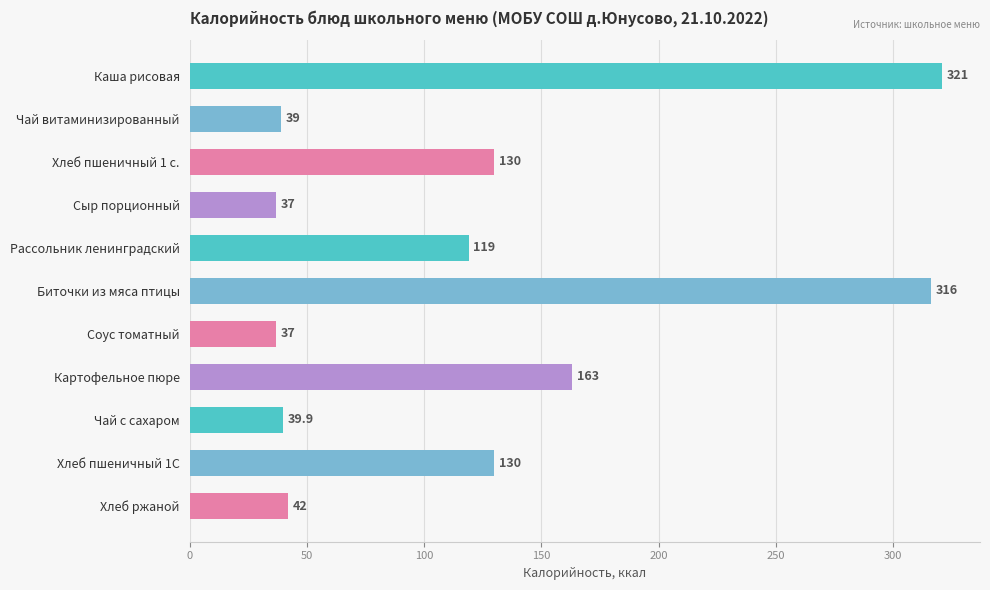

Is it true that the value at Чай витаминизированный is 39.0?

True